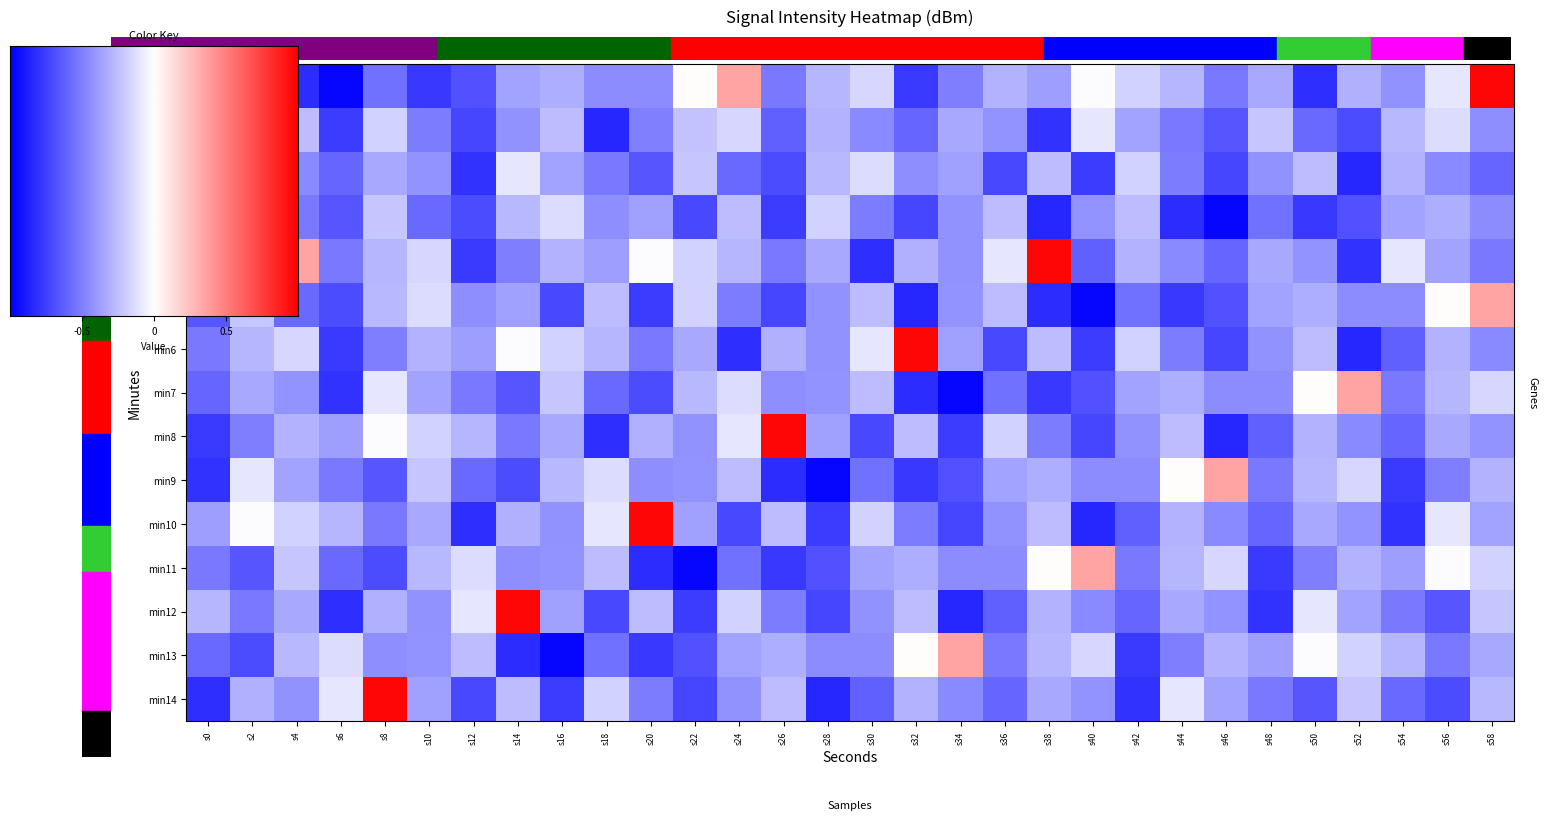

Which series changed the most between s16 and s52?

13